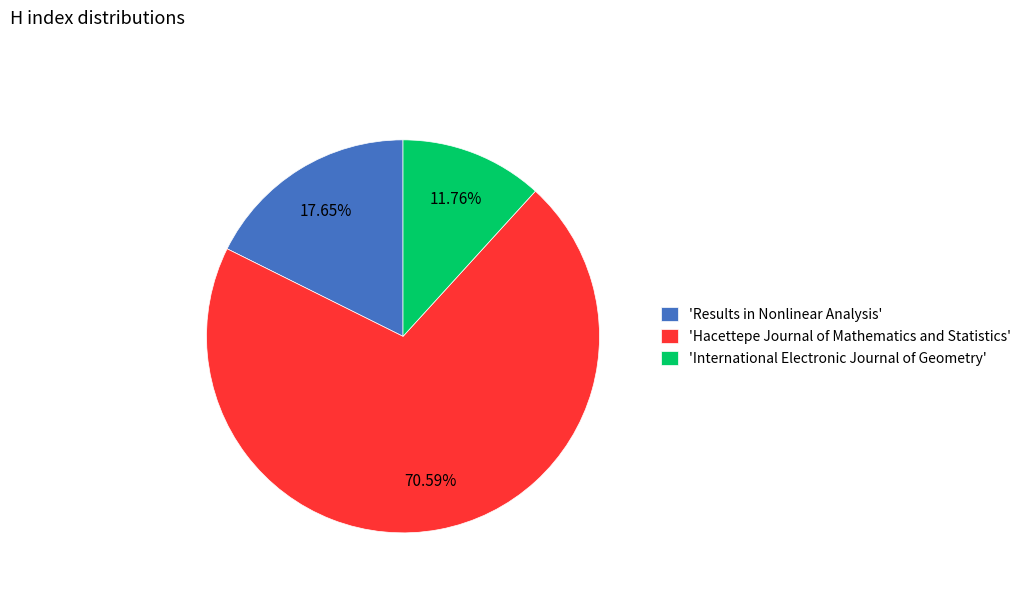

Combined, do 'International Electronic Journal of Geometry' and 'Results in Nonlinear Analysis' account for over 50%?

No